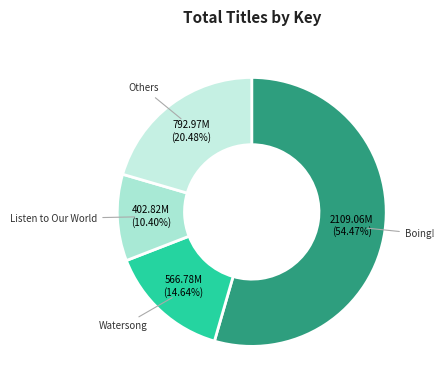

How many slices are in this pie chart?

4